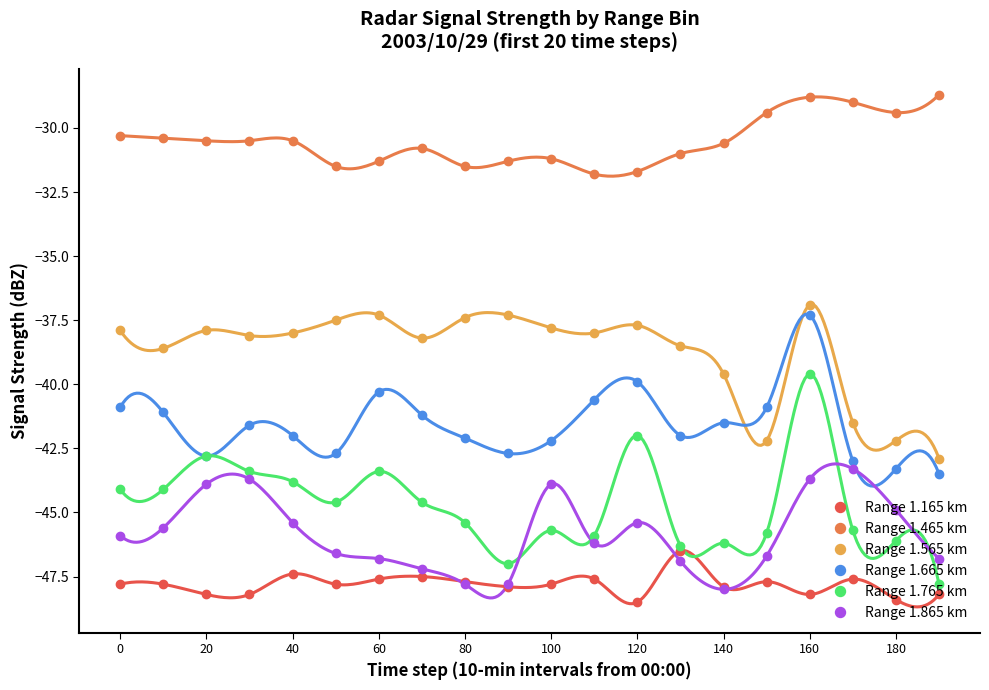

What is the minimum value for Range 1.665 km?

-43.5